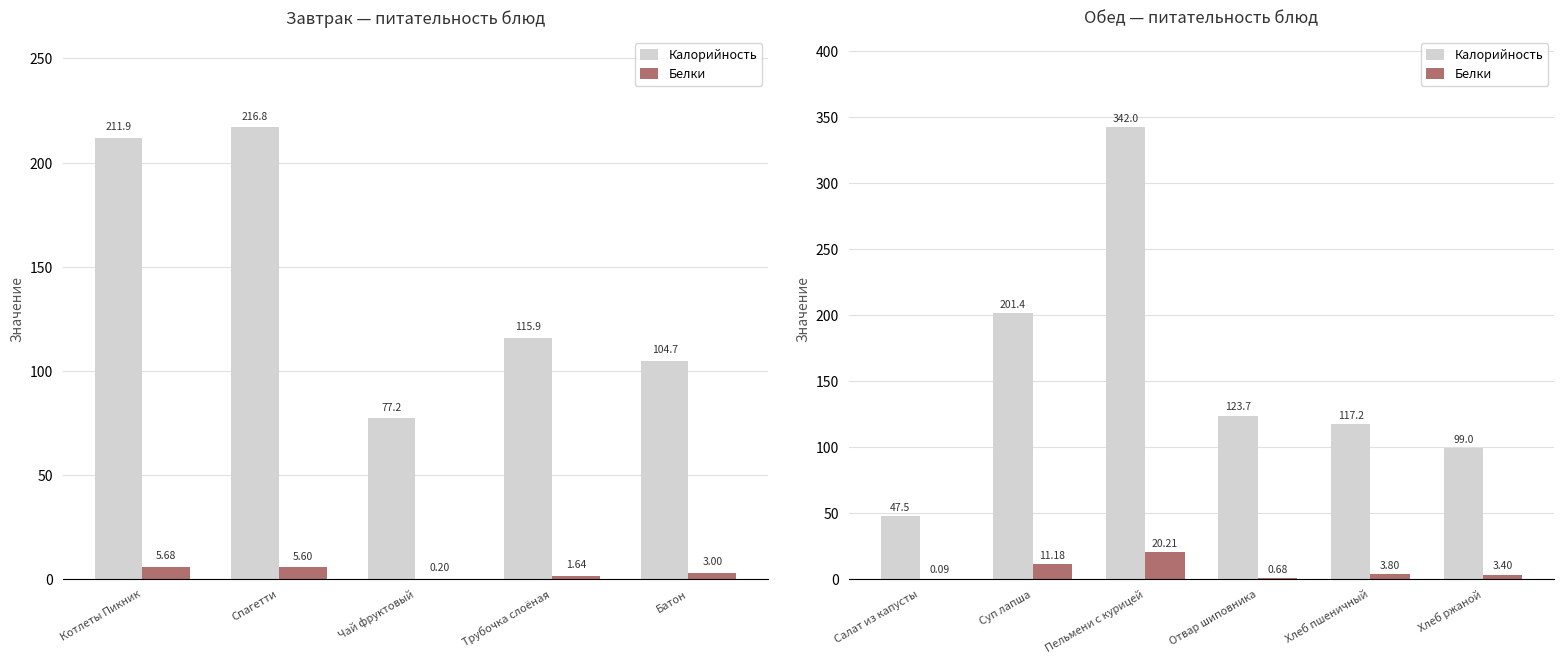

What is the difference between the maximum and minimum values in the Белки series?

20.1